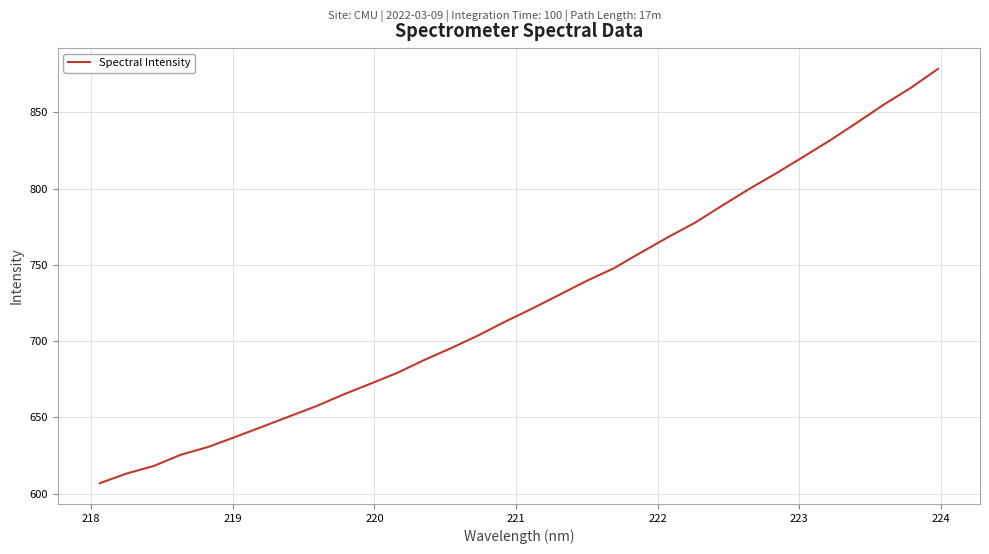

What is the greatest value displayed?

878.6